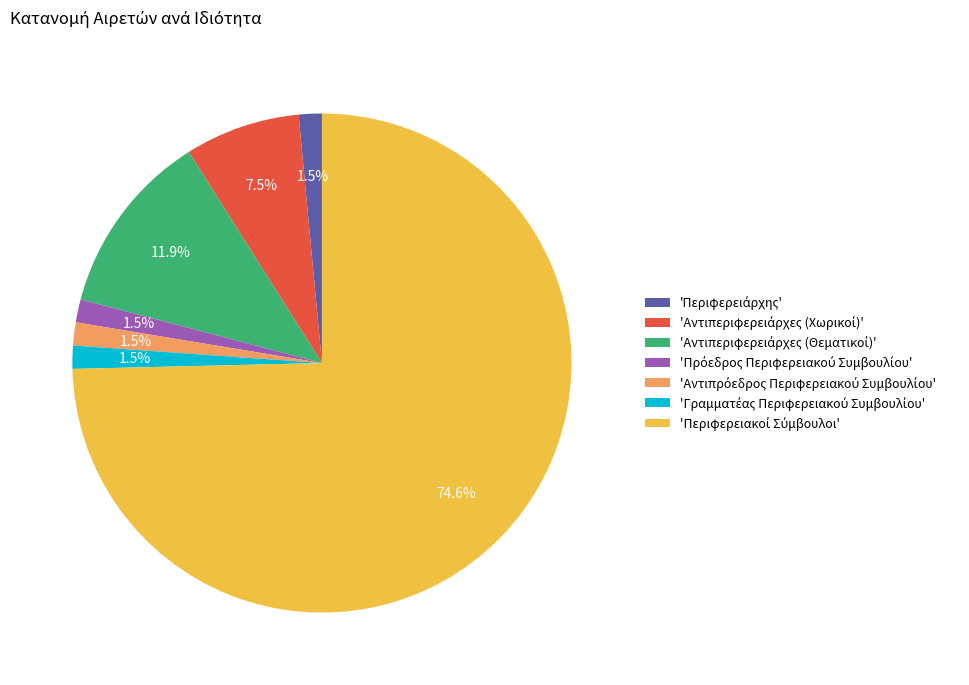

Does any single category account for the majority?

Yes